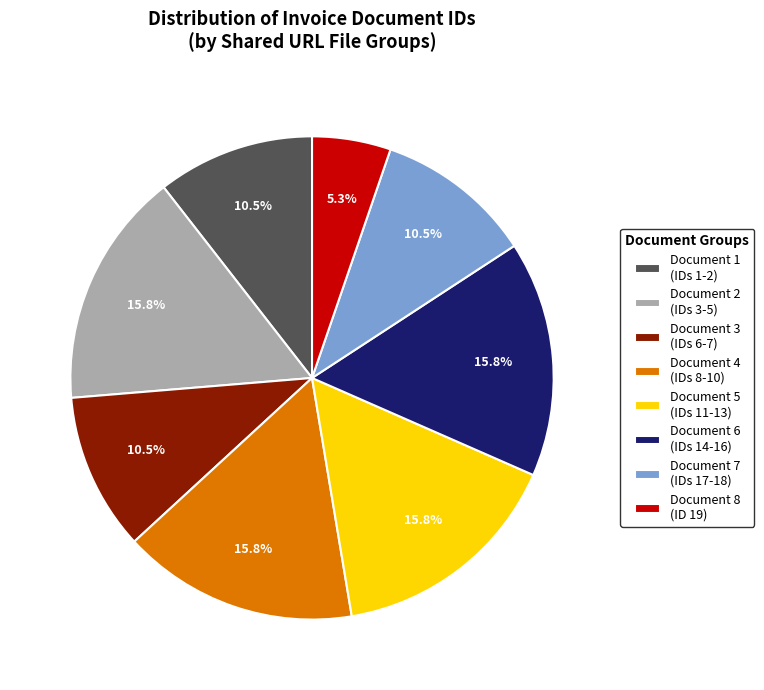

Is there a majority slice in this chart?

No